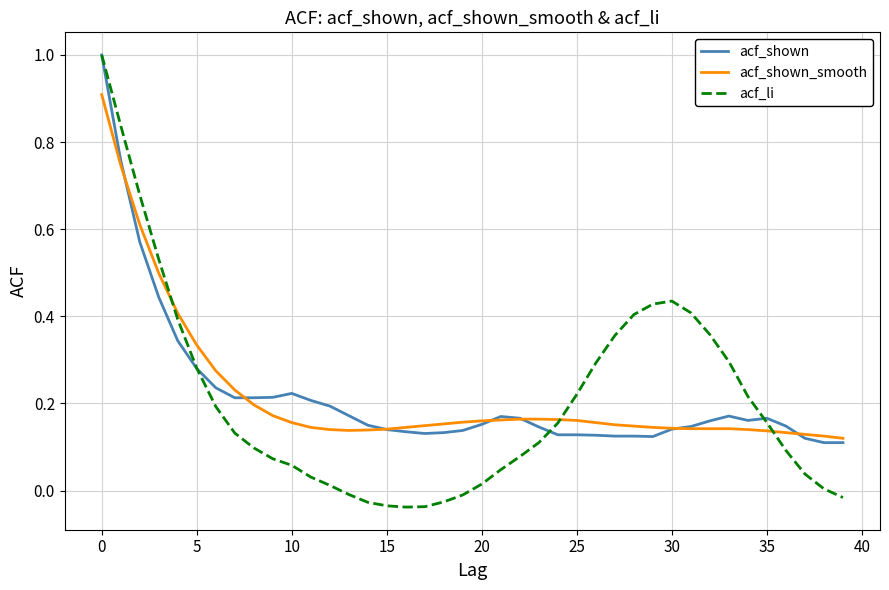

What is the greatest value displayed?

1.0